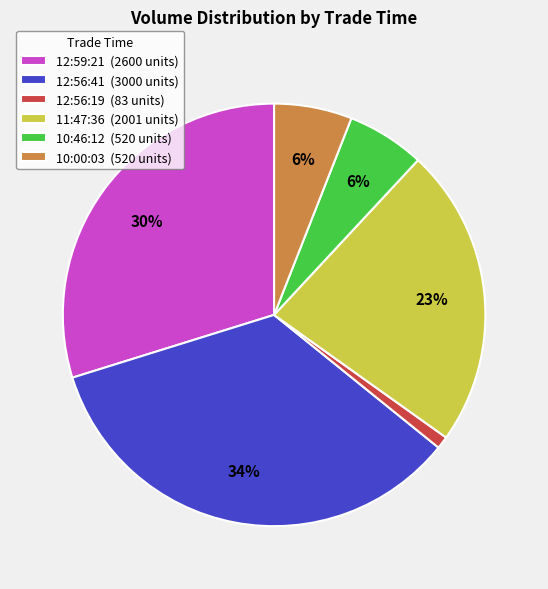

How many segments does this pie chart have?

6